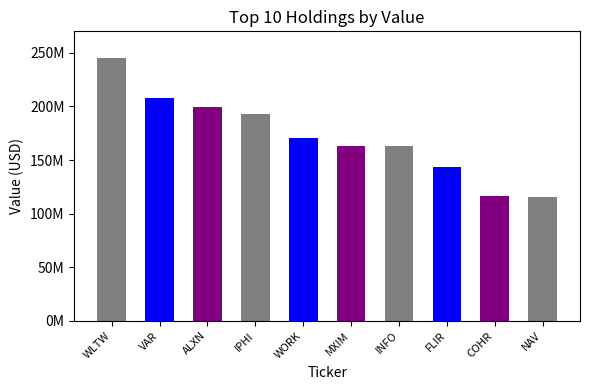

Rank the categories by value from highest to lowest.

WLTW, VAR, ALXN, IPHI, WORK, MXIM, INFO, FLIR, COHR, NAV